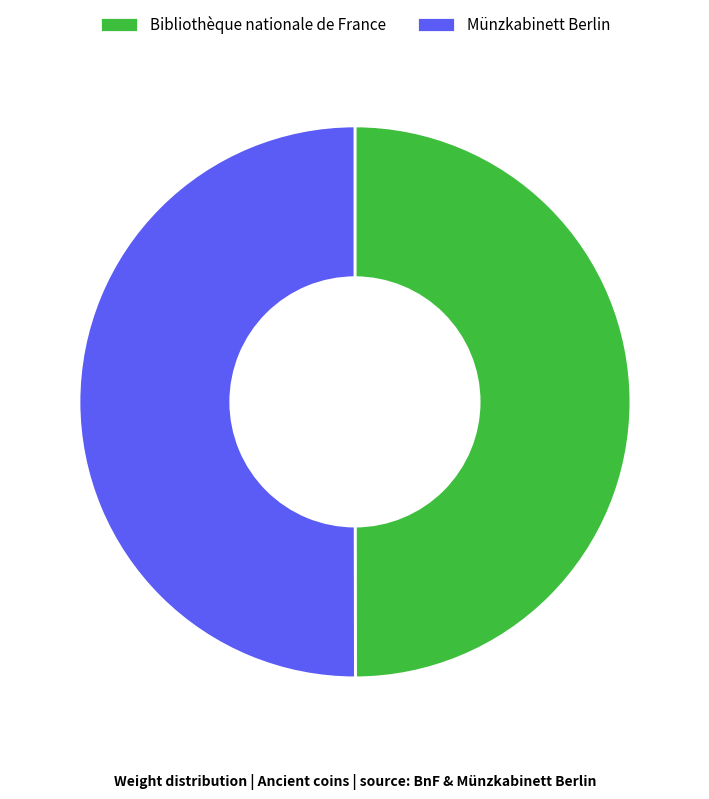

How many segments does this pie chart have?

2